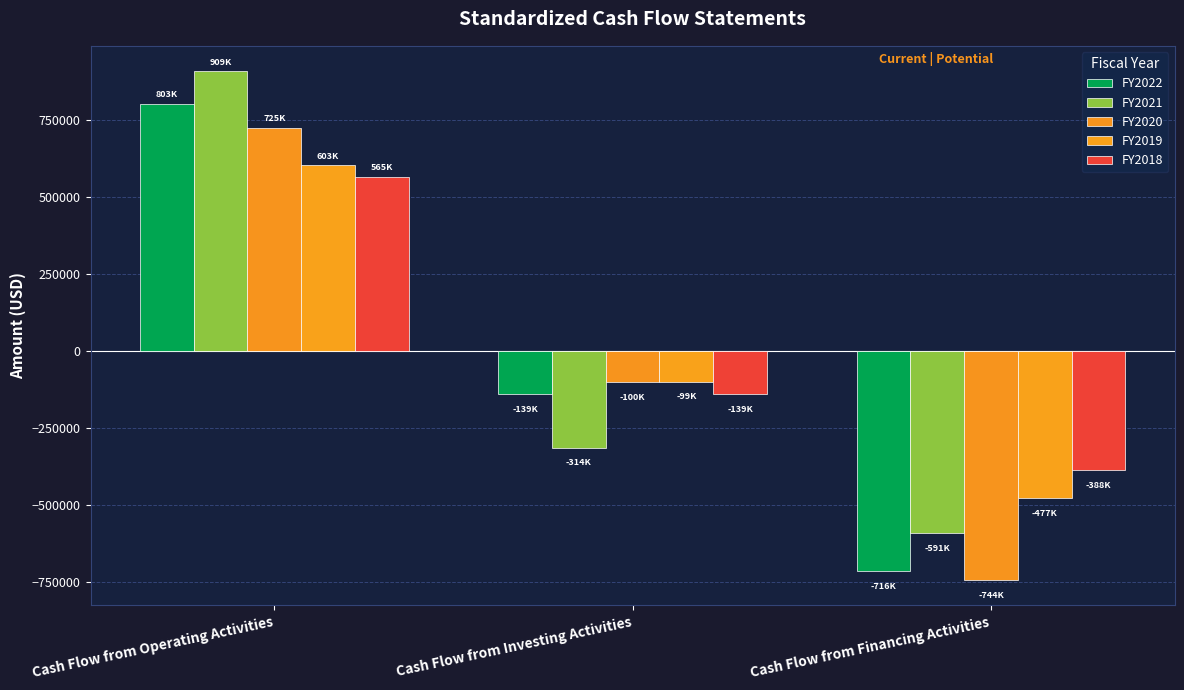

What is the total value across all series at Cash Flow from Investing Activities?

-791890